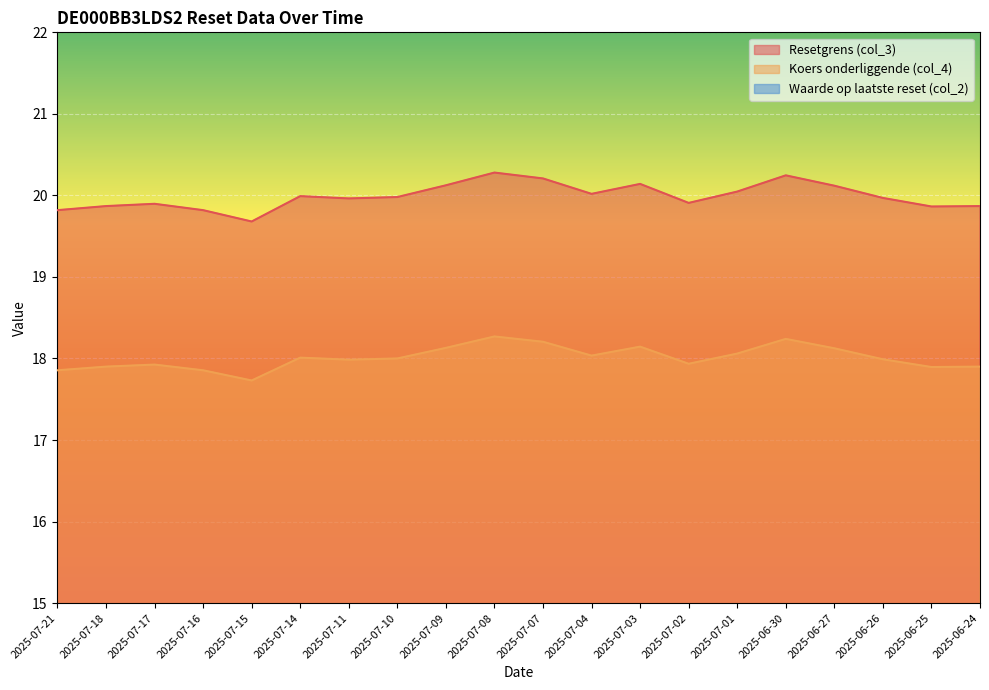

Rank the categories by Waarde op laatste reset (col_2) value from lowest to highest.

2025-07-08, 2025-07-07, 2025-06-30, 2025-07-09, 2025-07-03, 2025-06-27, 2025-07-01, 2025-07-14, 2025-07-04, 2025-07-10, 2025-07-11, 2025-07-17, 2025-06-26, 2025-07-18, 2025-07-02, 2025-07-21, 2025-07-16, 2025-06-24, 2025-06-25, 2025-07-15